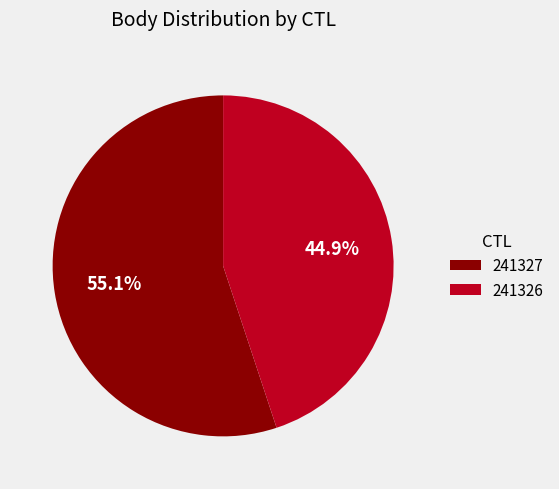

What is the total percentage of 241326 and 241327?

100.0%